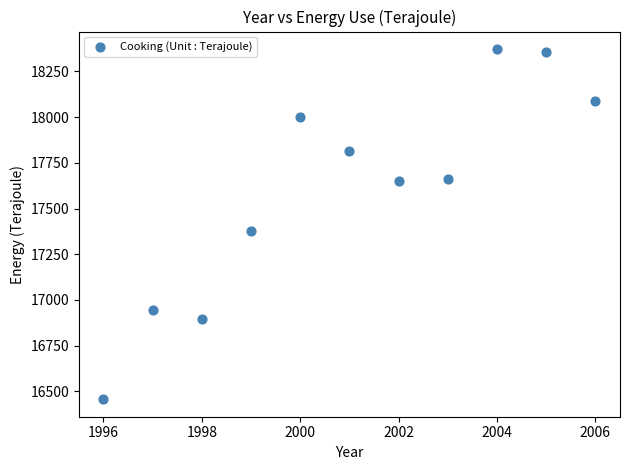

What is the range of X values (max minus min)?

10